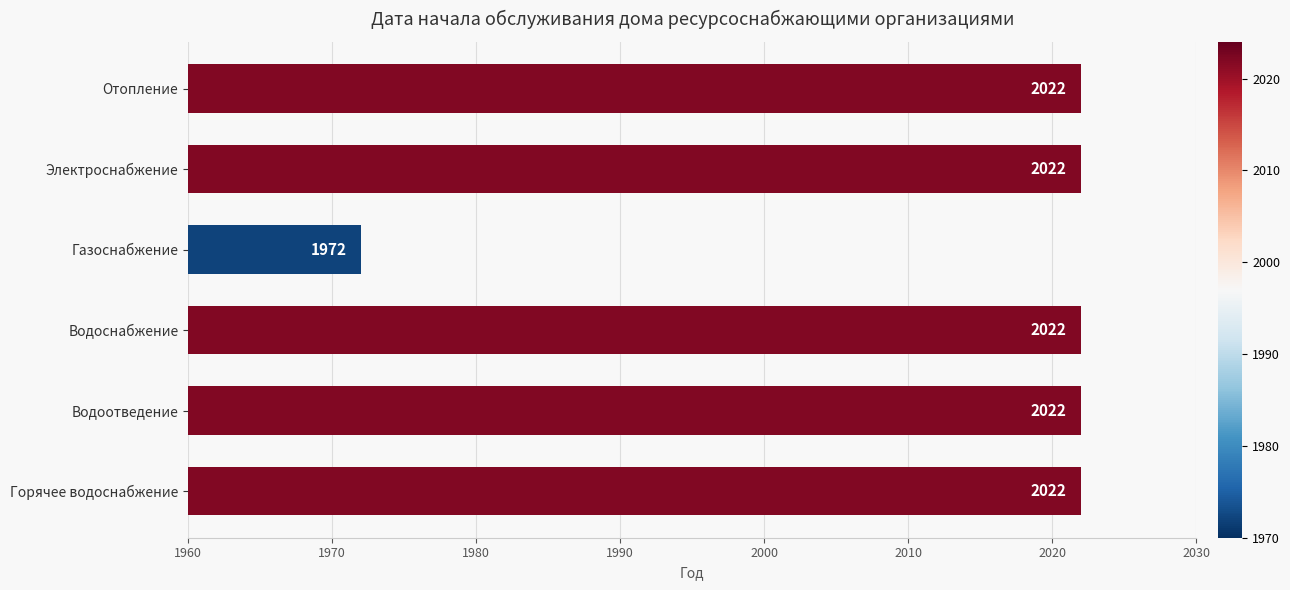

What is the difference between the maximum and minimum values?

50